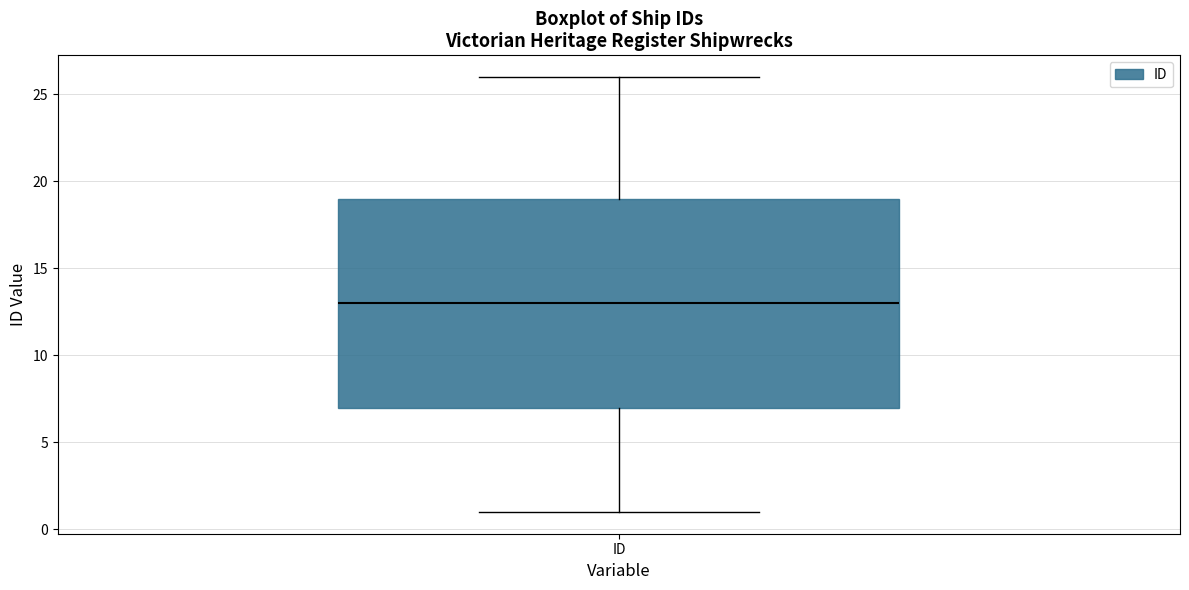

Transcribe this box plot: give where the median line is, the range the box spans, and where the two whiskers end, as read against the y-axis. The values are not printed on the chart, so give them approximately, as read against the axis.

median 13, box 7 to 19, whiskers 1 to 26